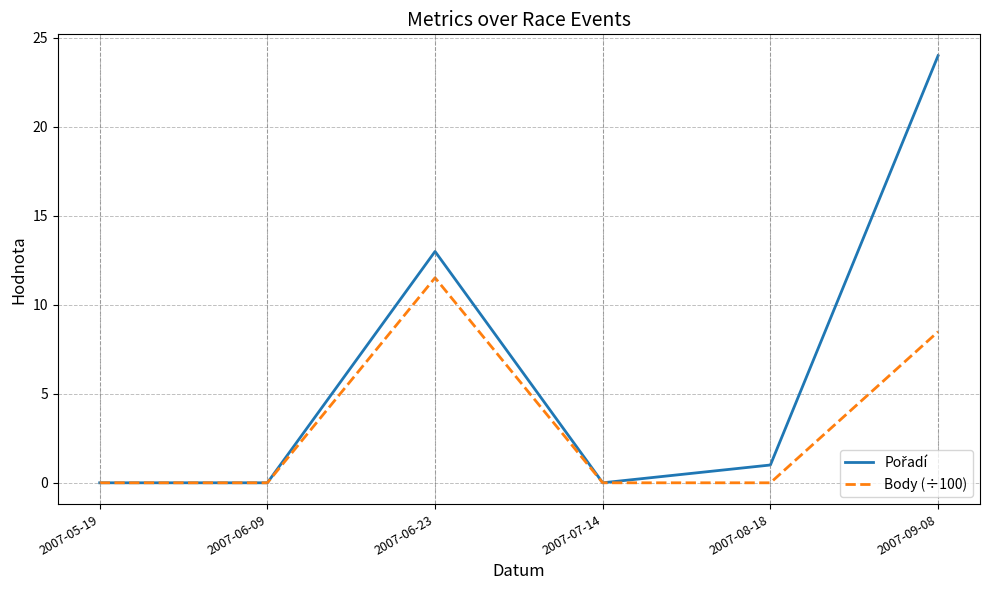

What is the difference between the second highest and minimum values in the Body (÷100) series?

8.5